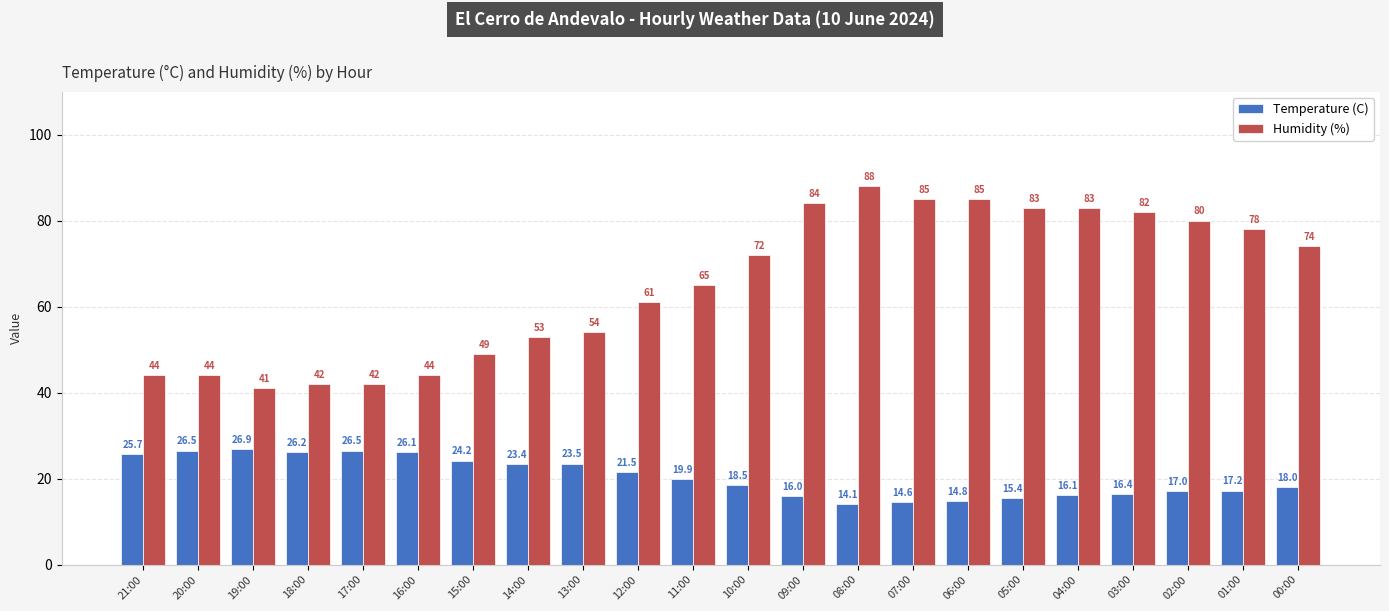

Reading left to right, extract all data points from this chart.

Temperature (C): 25.7	26.5	26.9	26.2	26.5	26.1	24.2	23.4	23.5	21.5	19.9	18.5	16.0	14.1	14.6	14.8	15.4	16.1	16.4	17.0	17.2	18.0
Humidity (%): 44.0	44.0	41.0	42.0	42.0	44.0	49.0	53.0	54.0	61.0	65.0	72.0	84.0	88.0	85.0	85.0	83.0	83.0	82.0	80.0	78.0	74.0